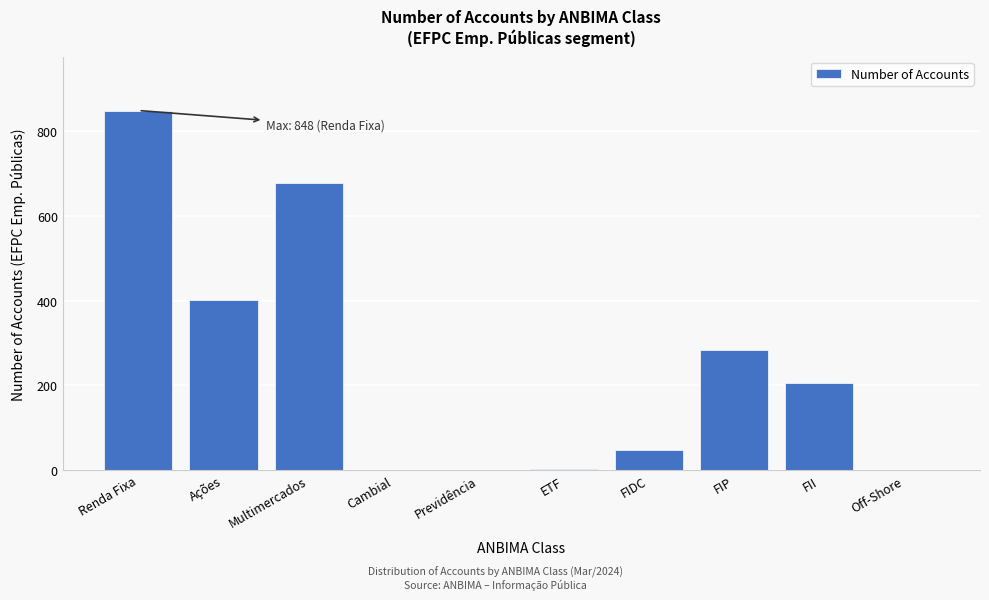

At which label is the value closest to 424?

Ações